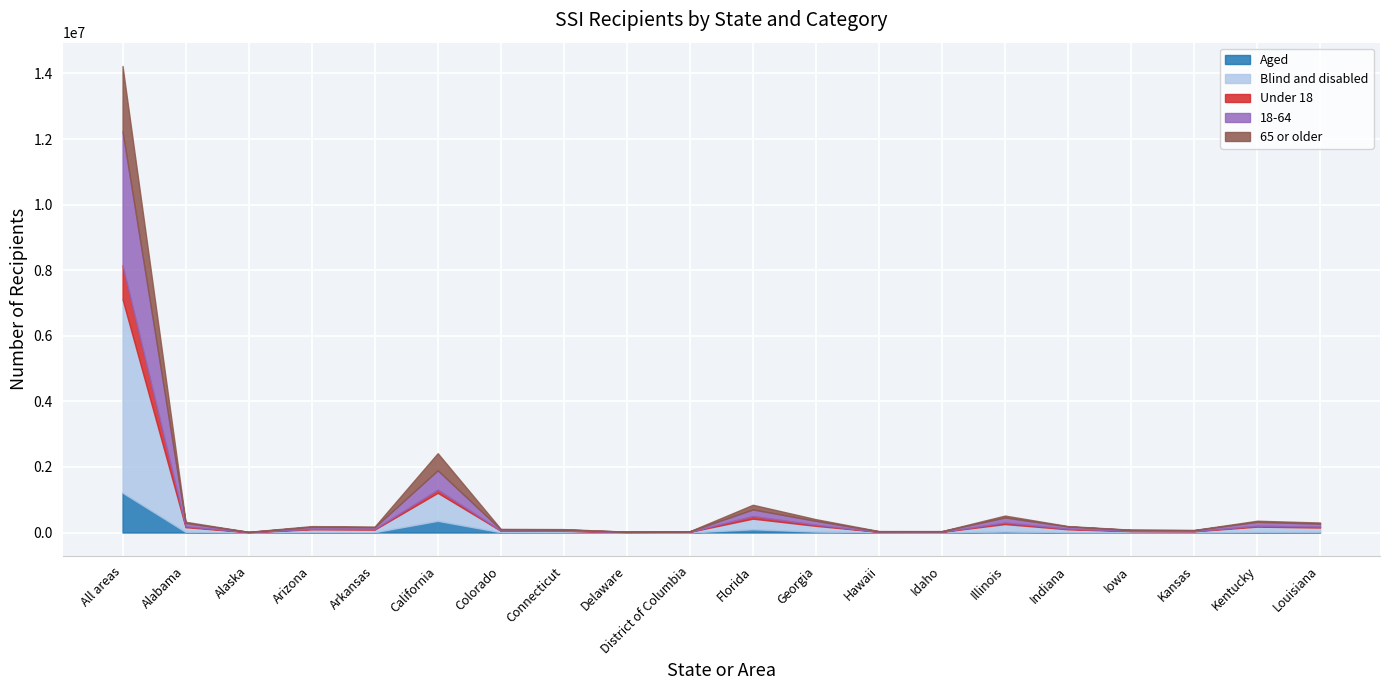

Reading left to right, transcribe all the data shown in this chart.

Aged: 1214336	17889	2151	13491	9805	355809	8557	6797	1339	1965	98783	27470	6545	1780	30392	5916	3606	3308	14144	17368
Blind and disabled: 5899543	145989	8913	84443	81163	854034	46975	45463	12428	19143	324426	176085	16209	20481	228242	92698	39767	35854	165811	135330
Under 18: 1036498	28052	1124	17068	18035	97775	6861	6590	3173	4337	79747	33572	1546	4068	44415	20649	6874	7017	26678	27455
18-64: 4082870	100653	6887	57357	53674	589309	34773	33123	8118	12578	201566	118339	12607	15030	156488	65572	29450	25659	119349	90936
65 or older: 1994511	35173	3053	23509	19259	522759	13898	12547	2476	4193	141896	51644	8601	3163	57731	12393	7049	6486	33928	34307